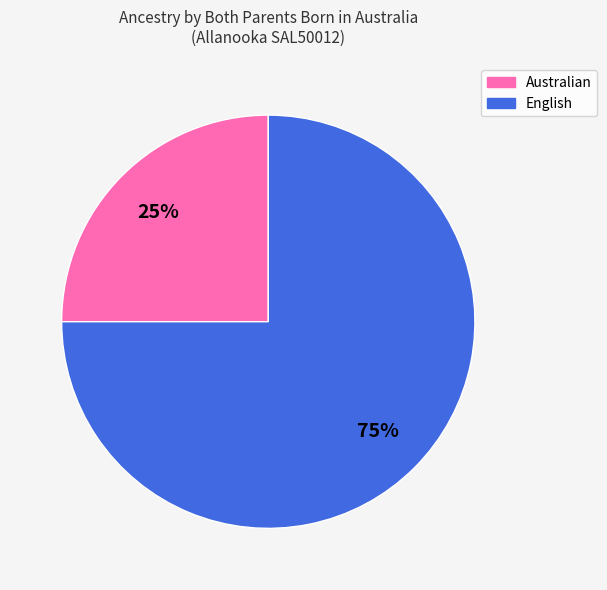

What is the ratio of the value at Australian to the value at English?

0.3